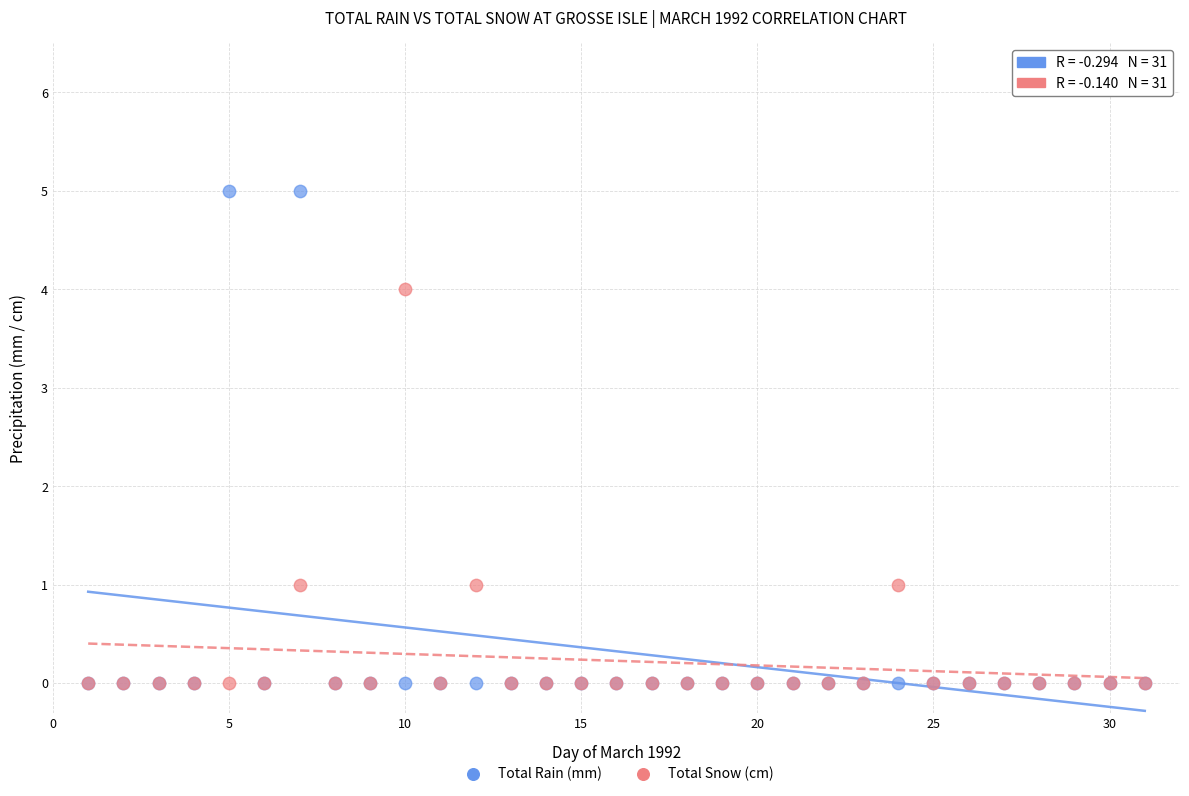

Which series reaches the maximum Y coordinate?

Total Rain (mm)